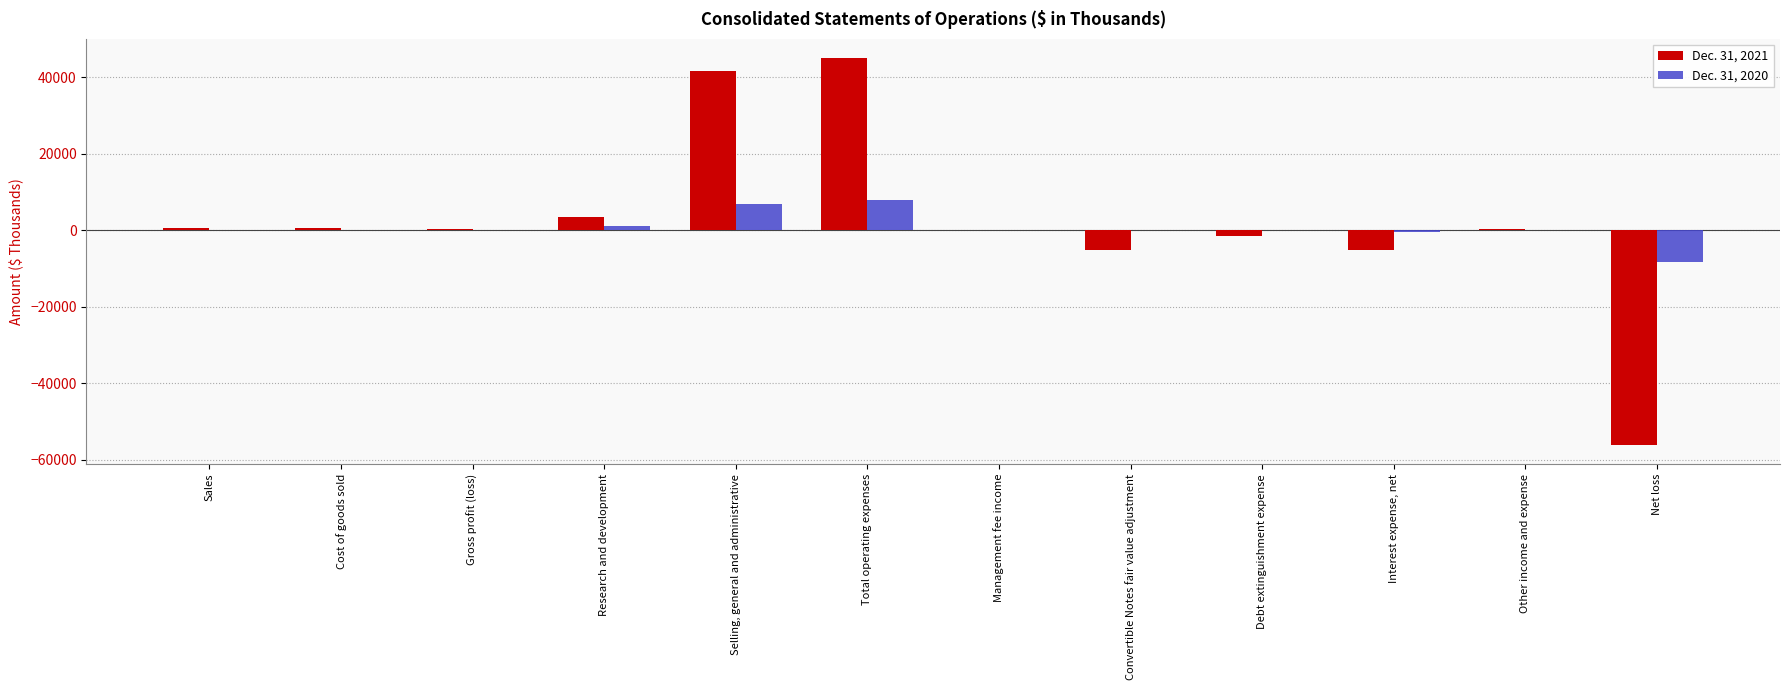

What is the sum of all Dec. 31, 2021 values?

23653